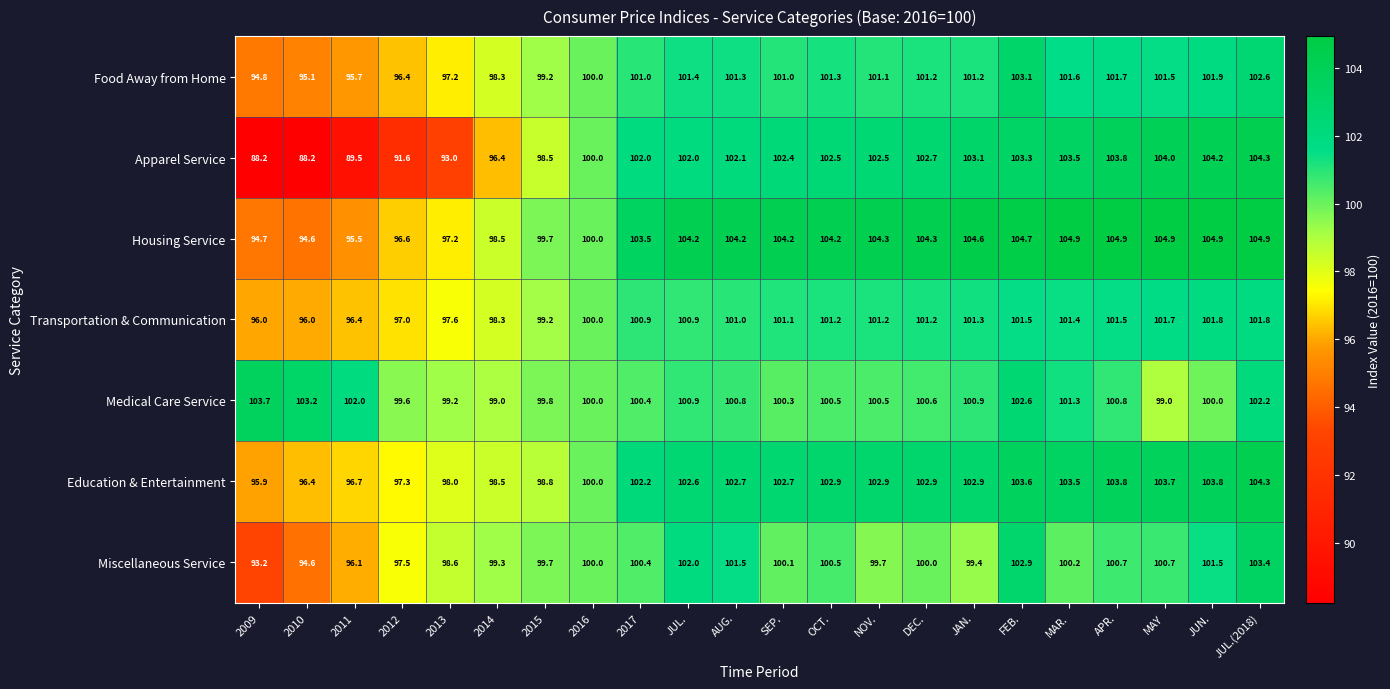

True or false: Miscellaneous Service has a value of 145.0 at 2015.

False